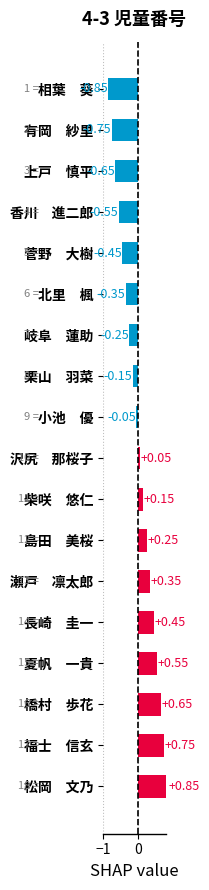

What is the difference between the maximum and minimum values?

1.7